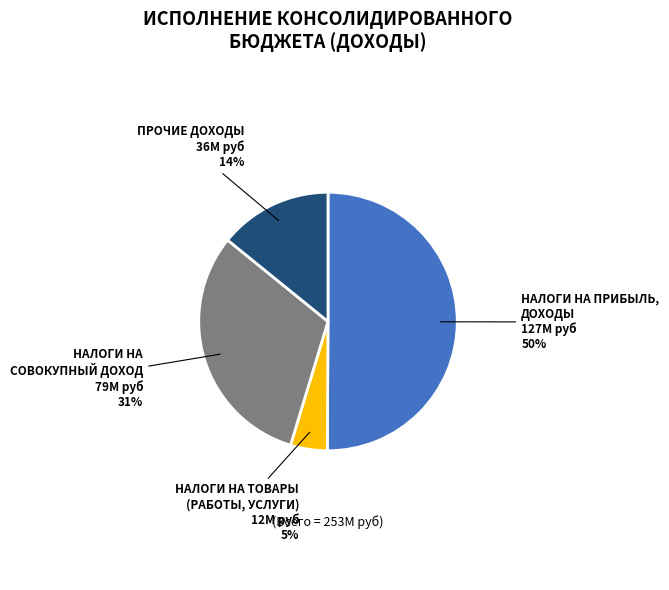

What percentage is the НАЛОГИ НА ПРИБЫЛЬ, ДОХОДЫ slice, to the nearest percent?

50%